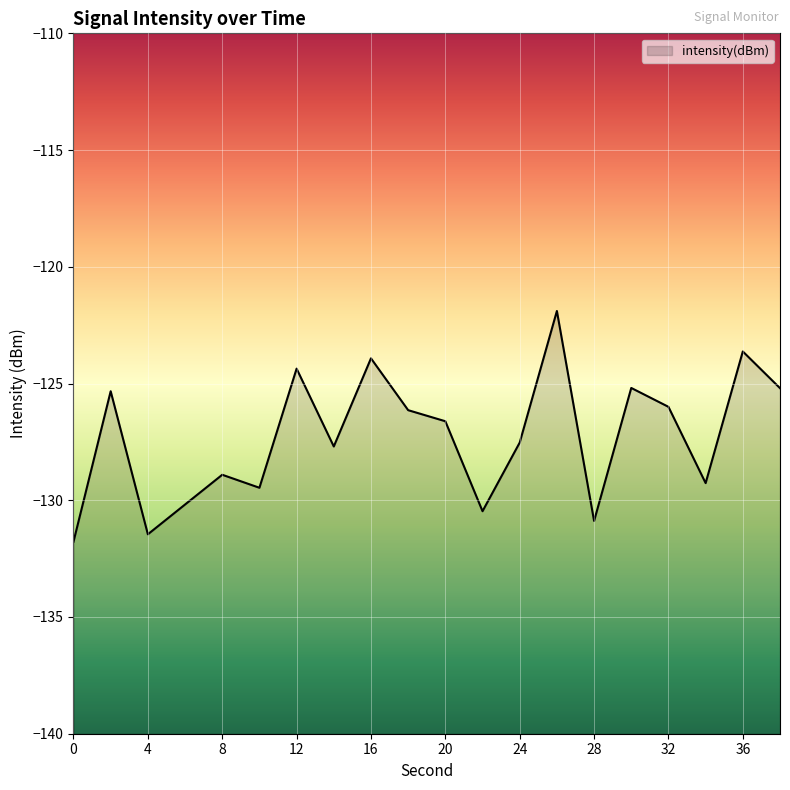

True or false: the data shows -200.2 at 10.

False